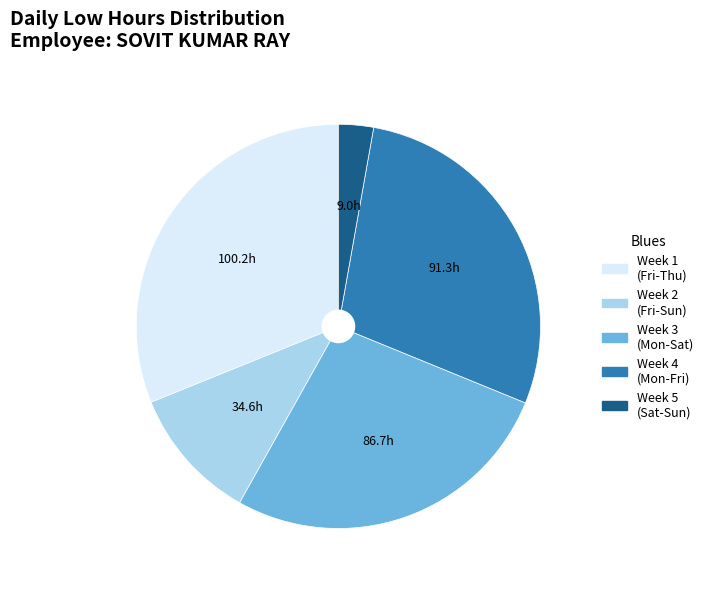

Is there any slice that represents more than half of the pie?

No